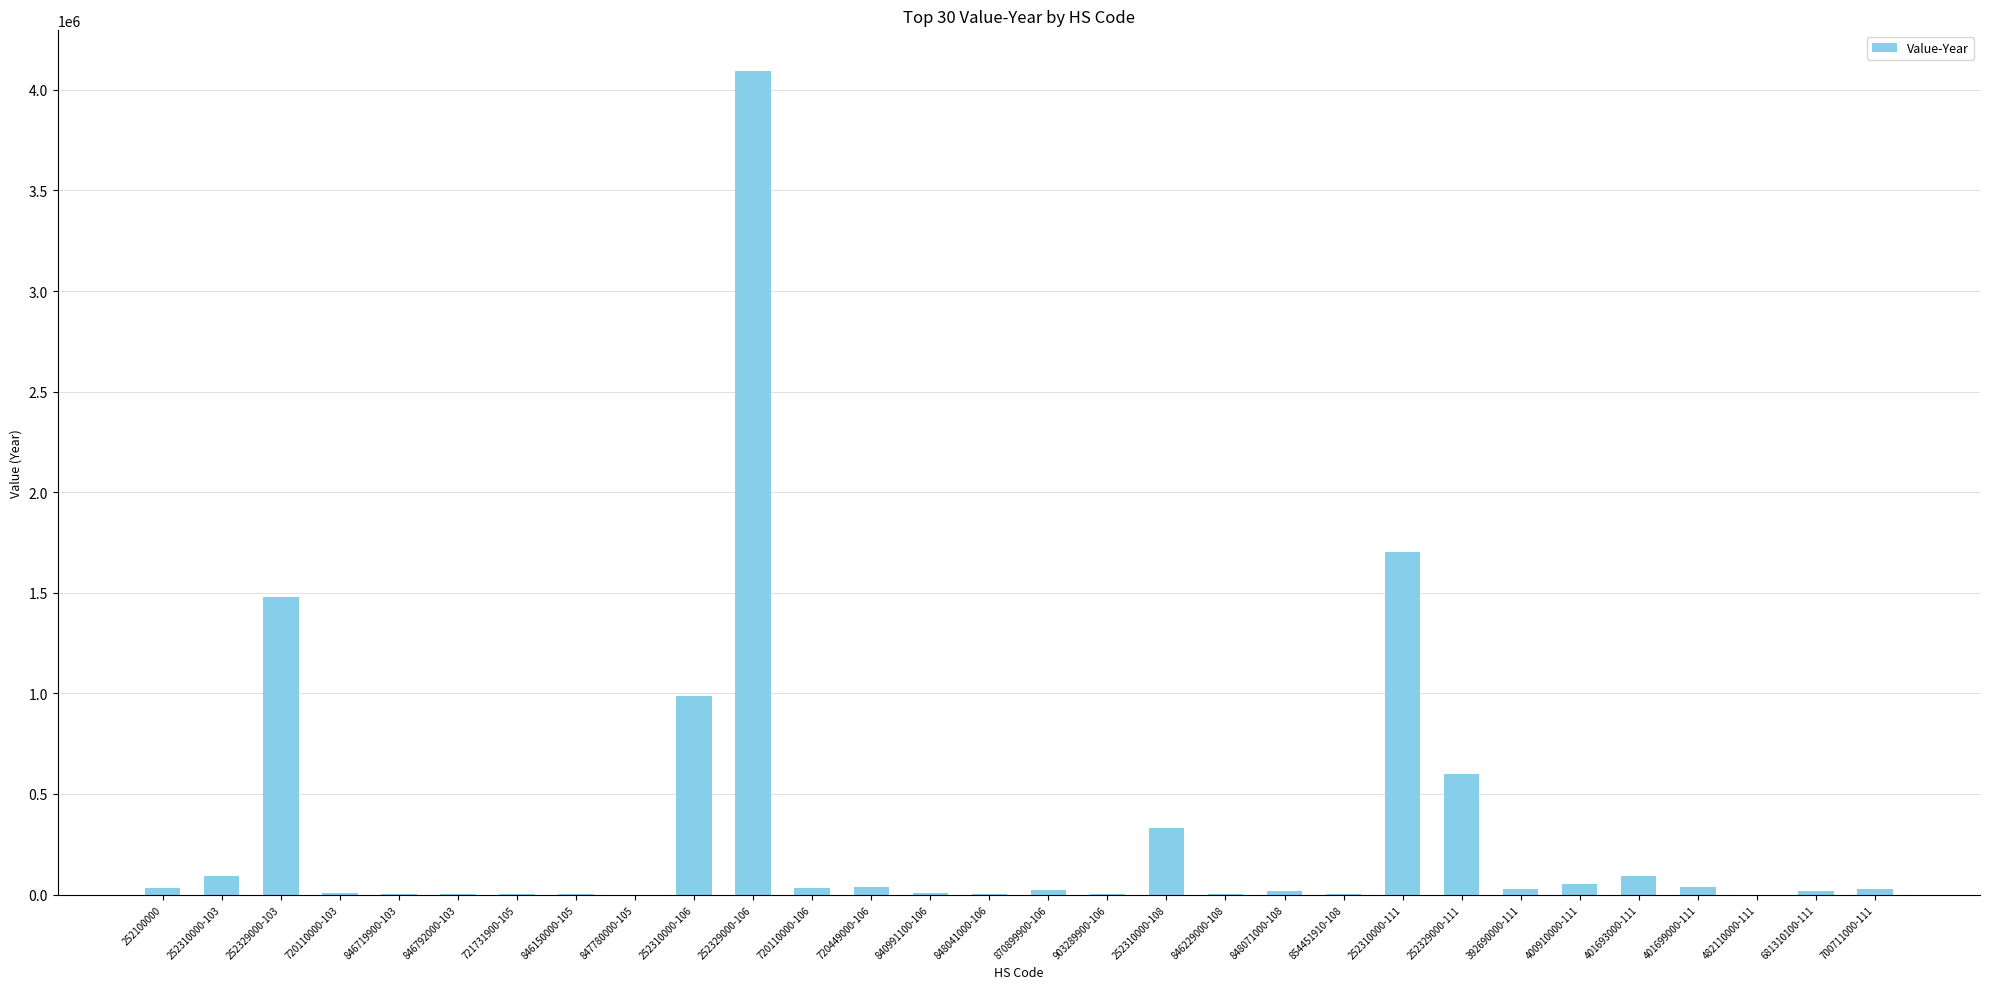

What is the maximum value shown in the chart?

4091124